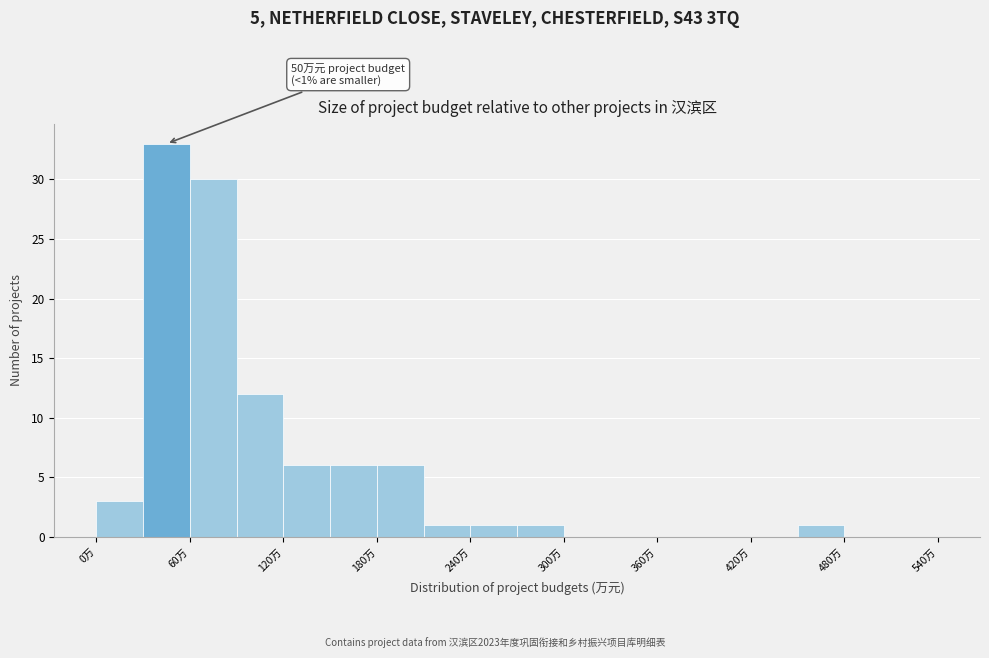

Read against the x-axis, roughly where is the centre of the tallest bar?

50